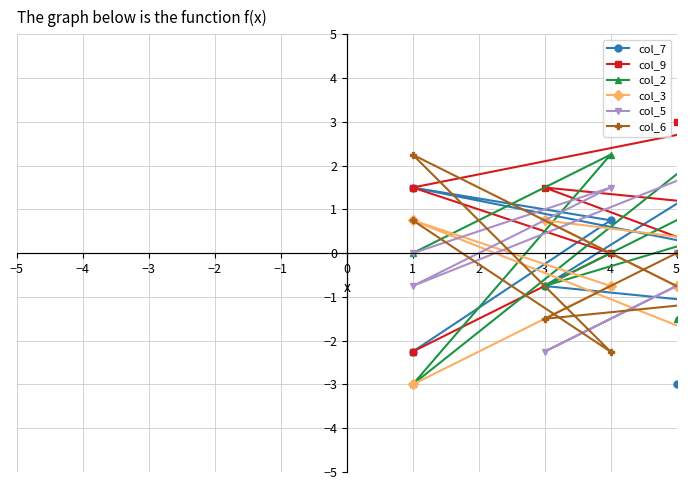

True or false: col_9 has more than 1 points higher than both neighbors.

True